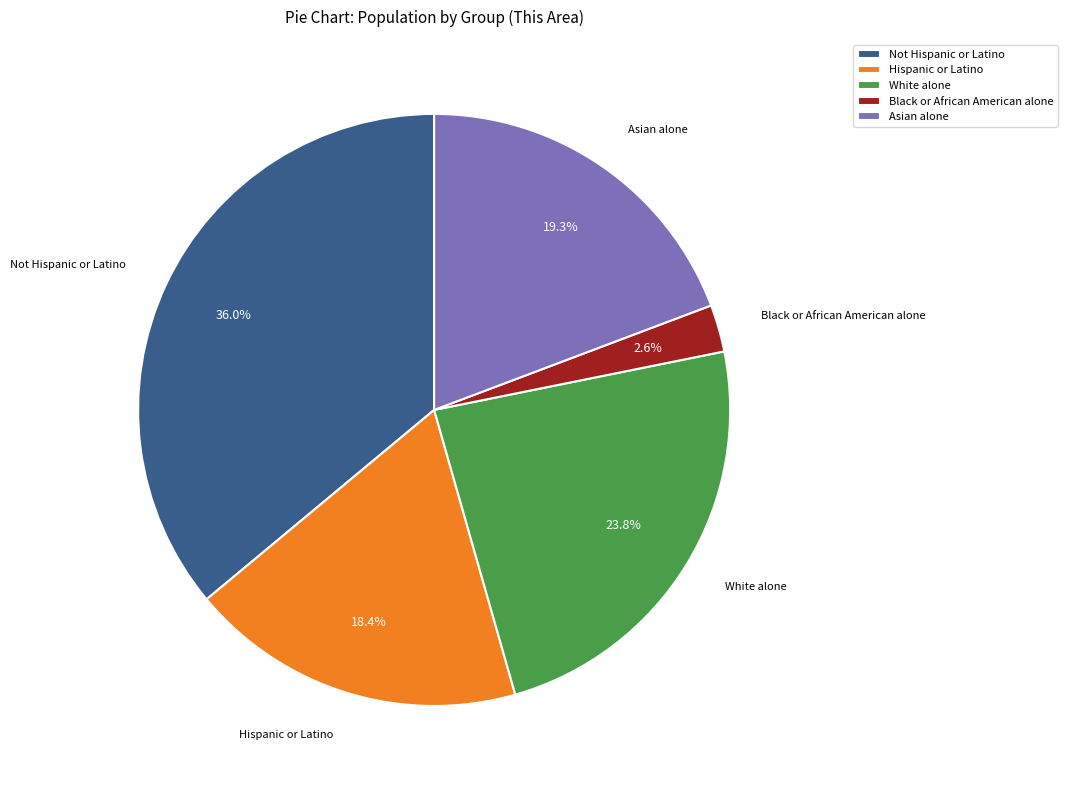

Rank the categories by value from lowest to highest.

Black or African American alone, Hispanic or Latino, Asian alone, White alone, Not Hispanic or Latino